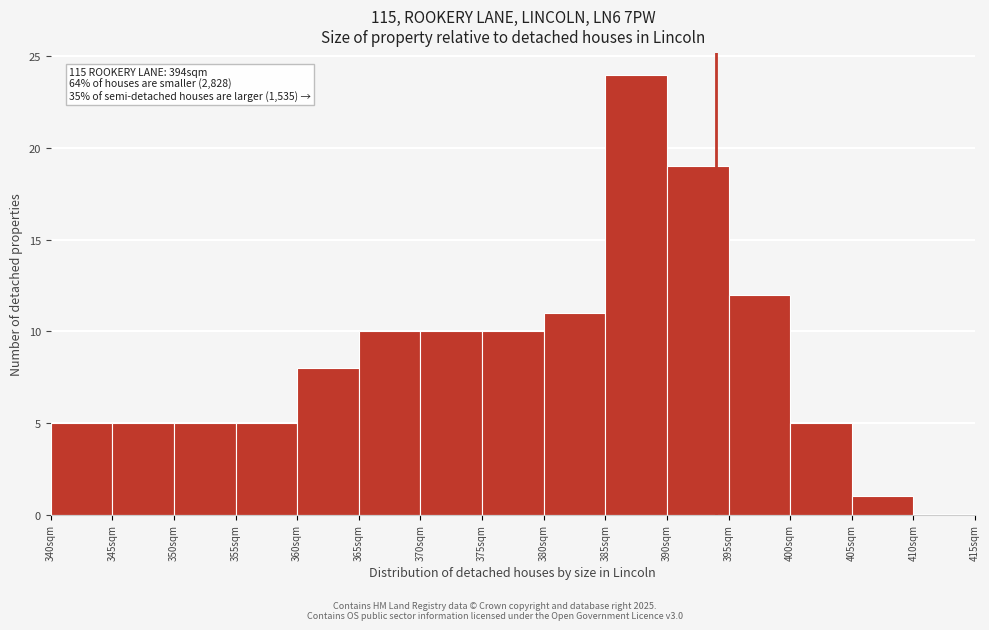

Over which range of the x-axis is the bar tallest?

385 to 390